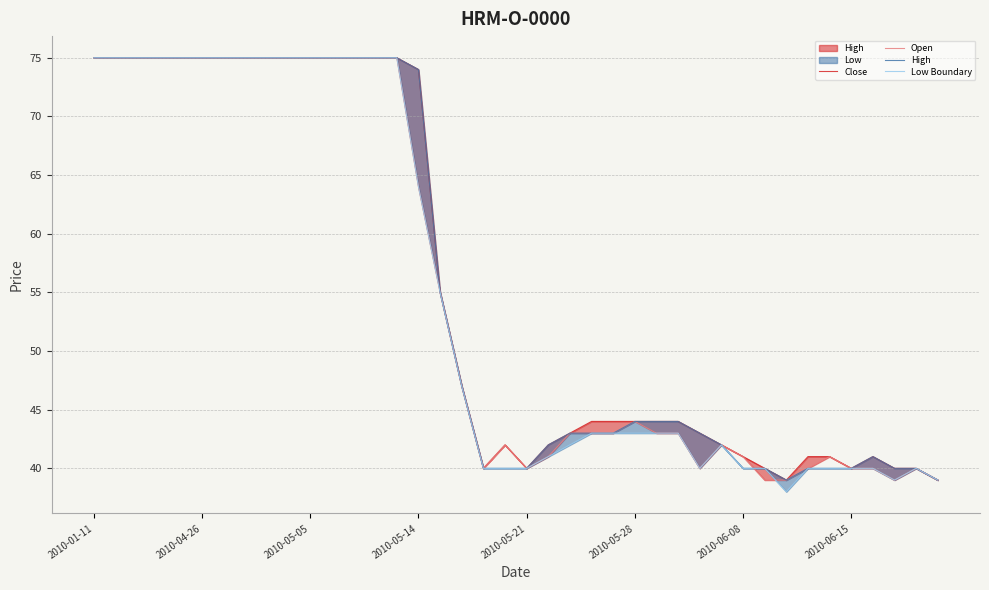

Where does the Open series first go above 43?

2010-01-11